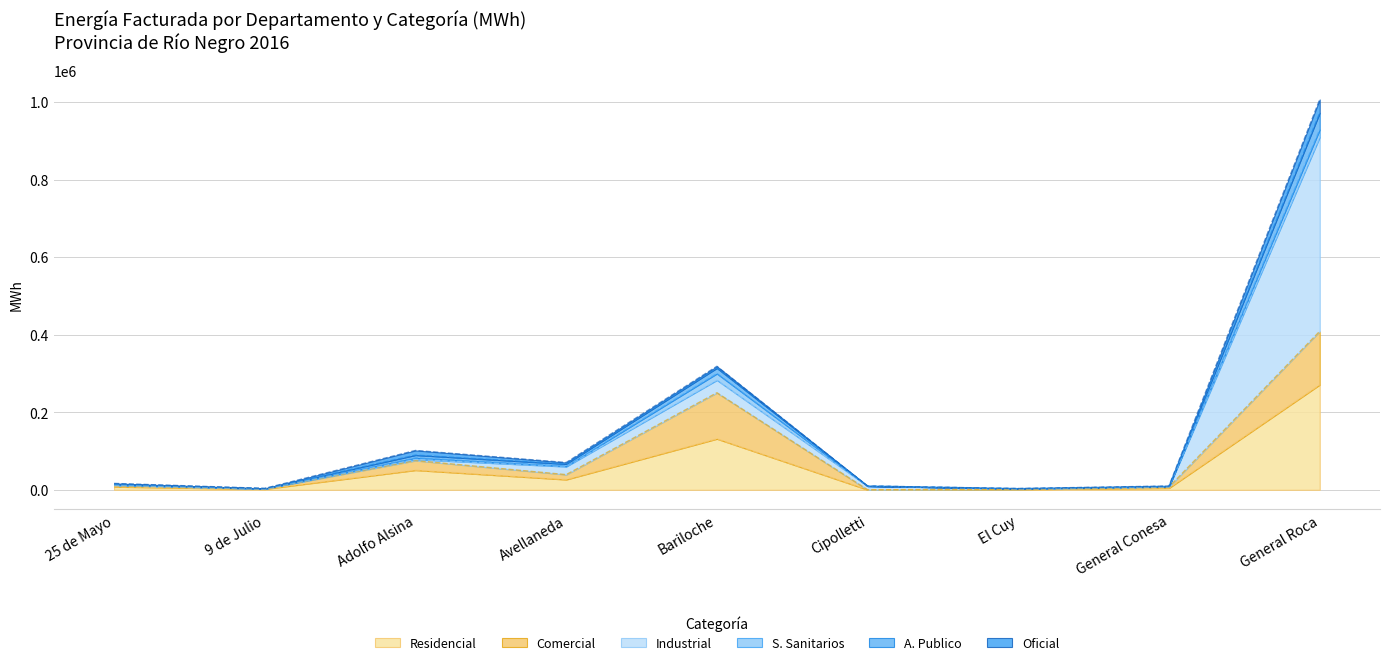

Which category has the highest value in the Residencial series?

General Roca